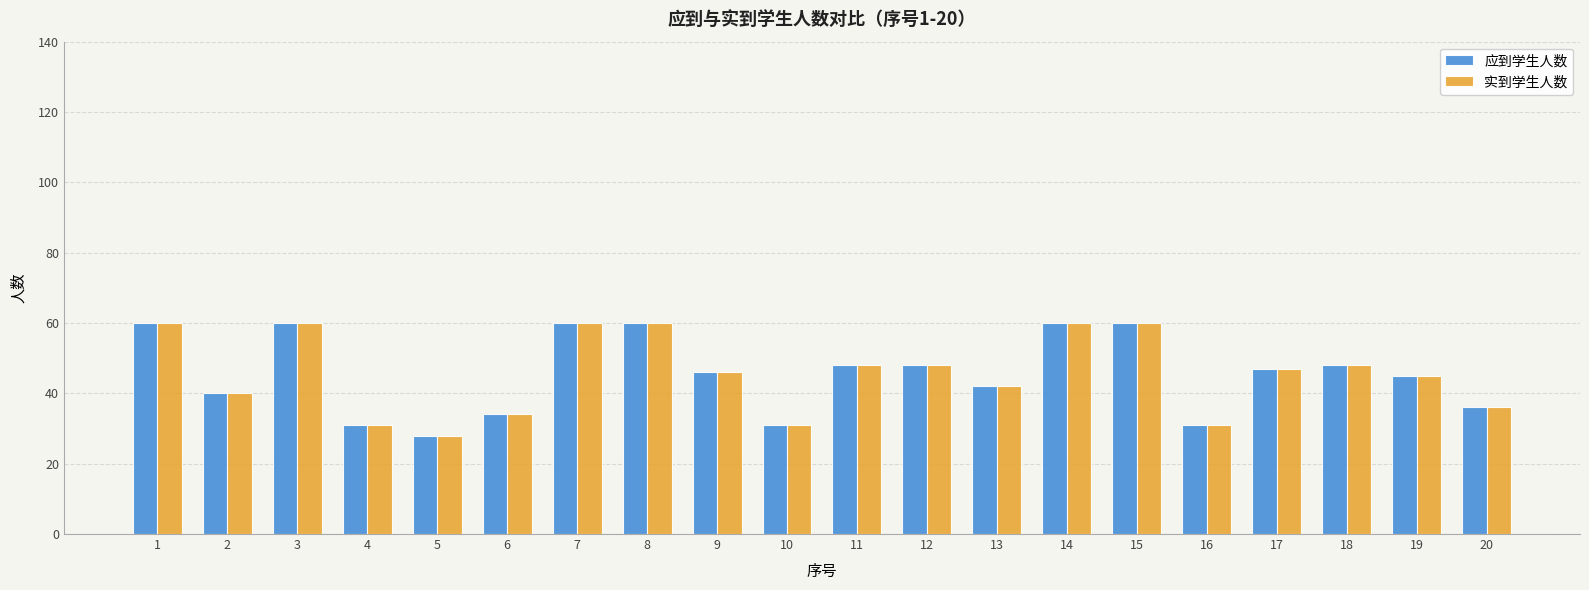

True or false: 应到学生人数 has a value of 48 at 18.

True